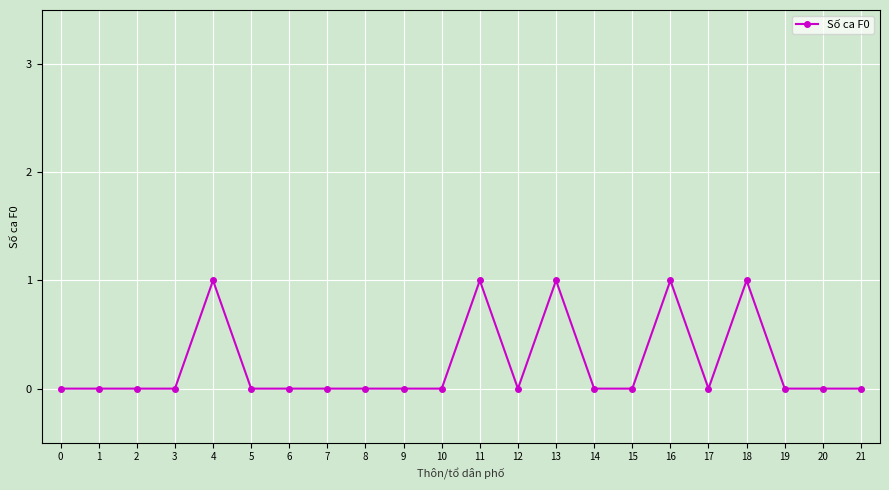

Reading right to left, extract all data points from this chart.

21=0	20=0	19=0	18=1	17=0	16=1	15=0	14=0	13=1	12=0	11=1	10=0	9=0	8=0	7=0	6=0	5=0	4=1	3=0	2=0	1=0	0=0